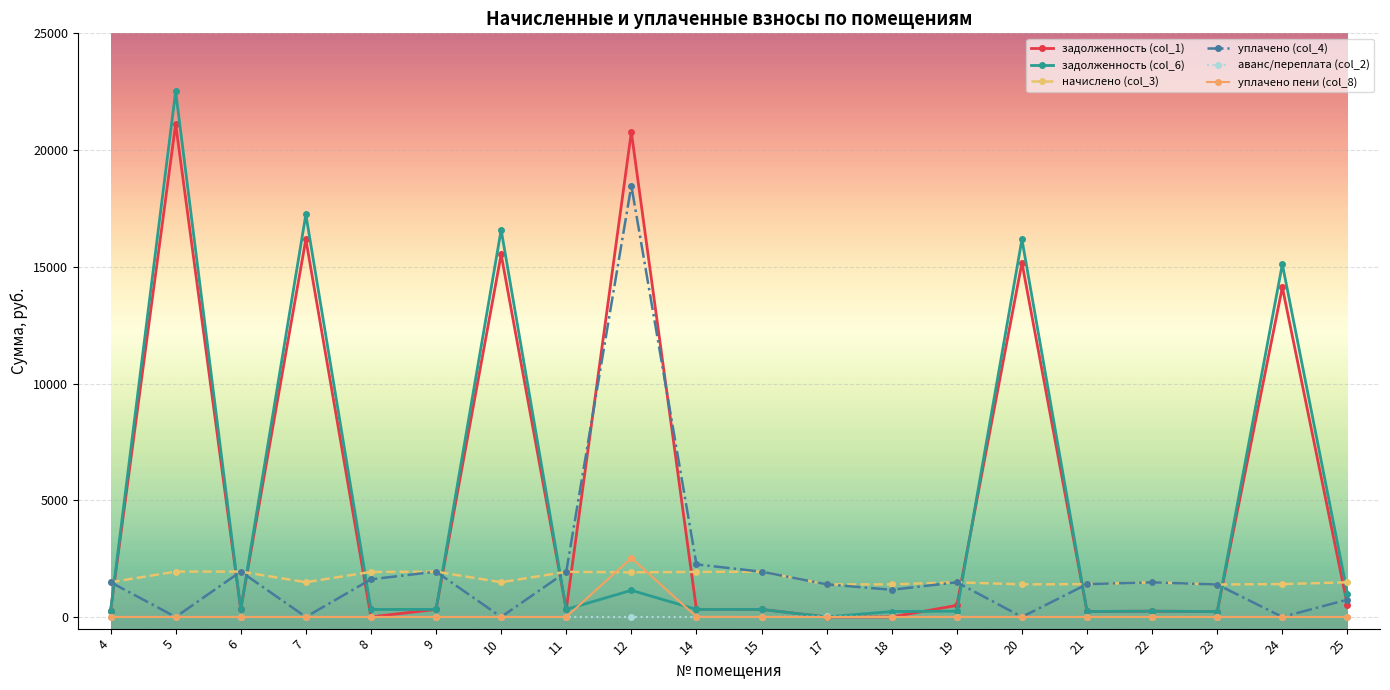

What is the total value across all series at 6?

4533.6